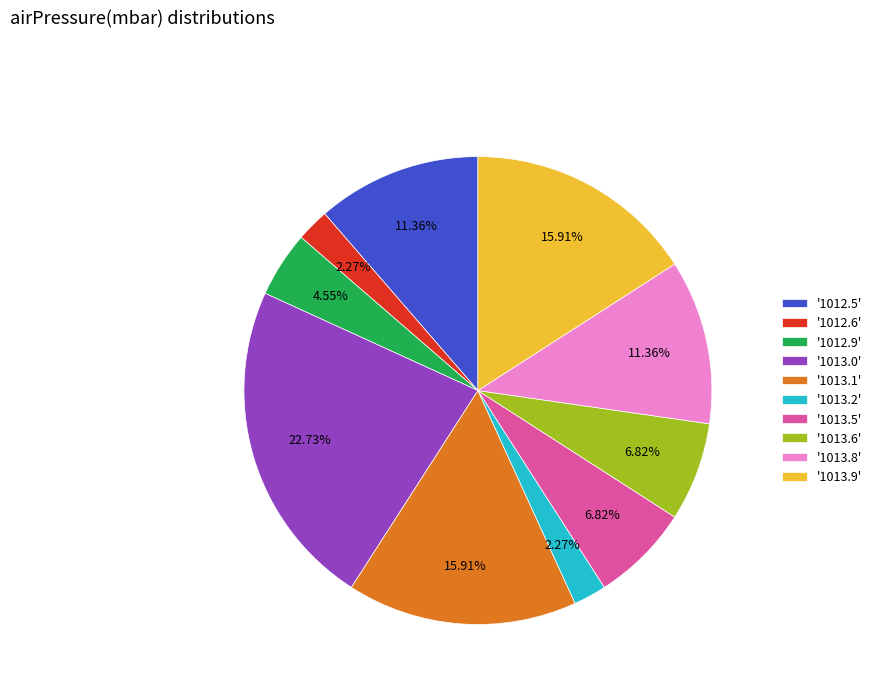

Is there any slice that represents more than half of the pie?

No